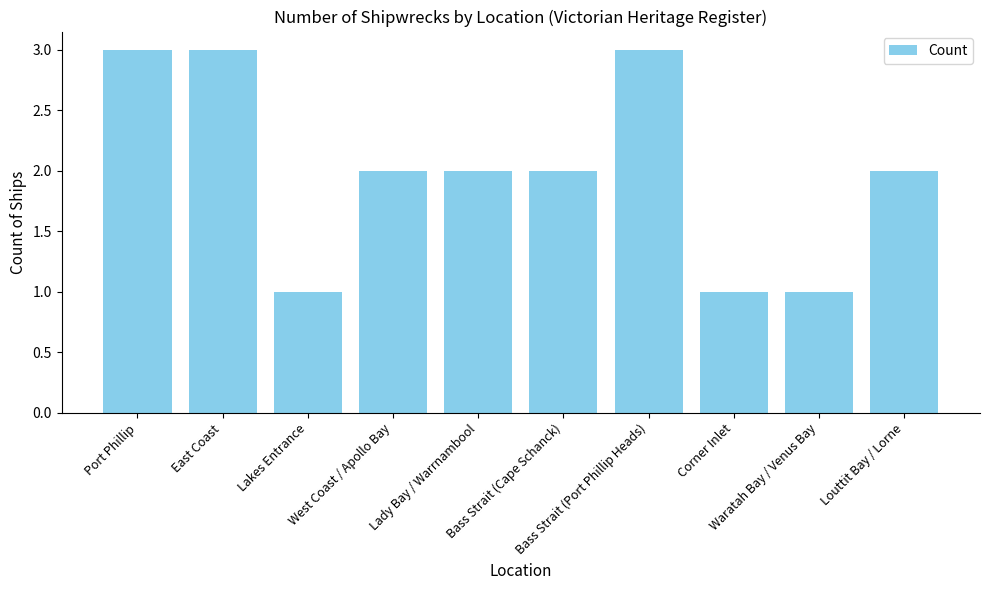

What is the ratio of the value at Port Phillip to the value at Lakes Entrance?

3.0